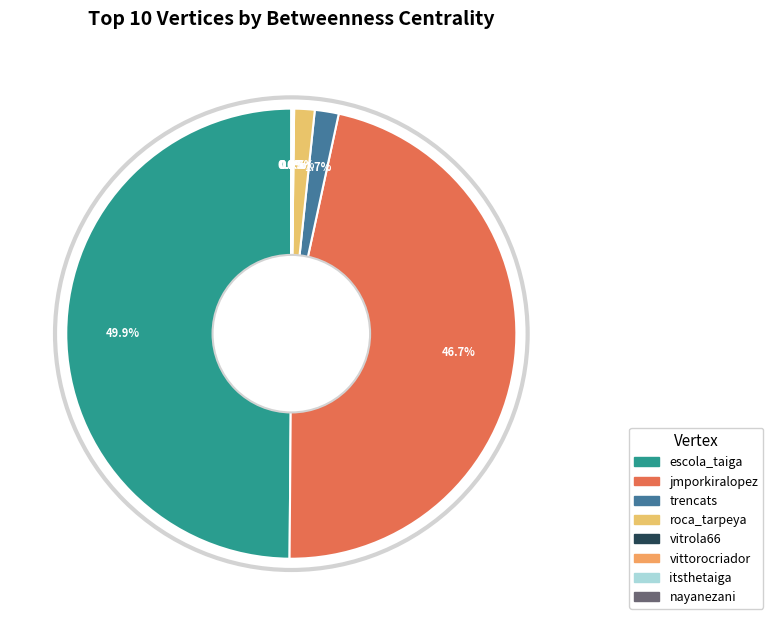

What percentage is NOT represented by vittorocriador?

100.0%